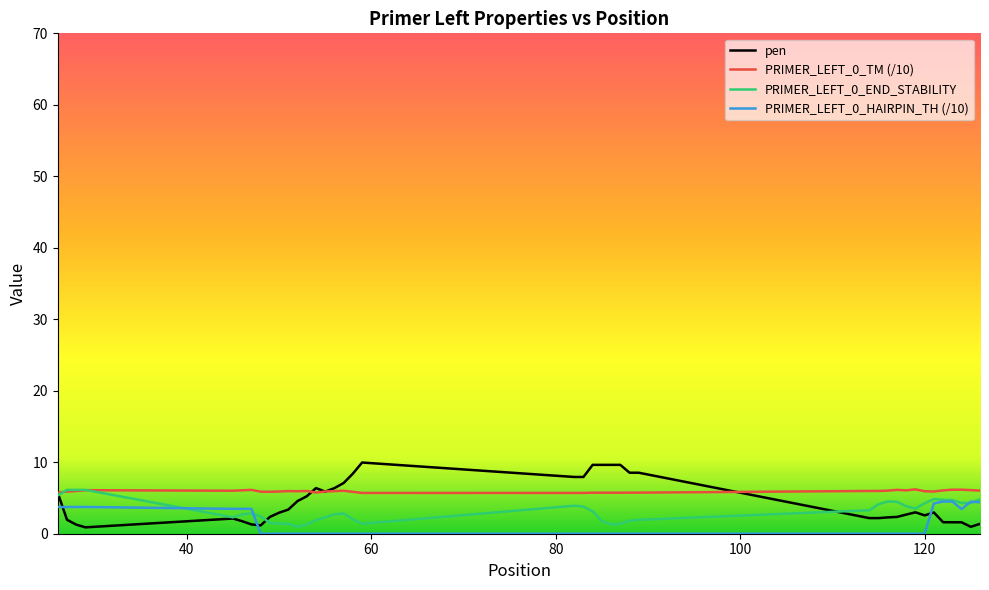

What are all the series names shown in the legend?

pen, PRIMER_LEFT_0_TM (/10), PRIMER_LEFT_0_END_STABILITY, PRIMER_LEFT_0_HAIRPIN_TH (/10)